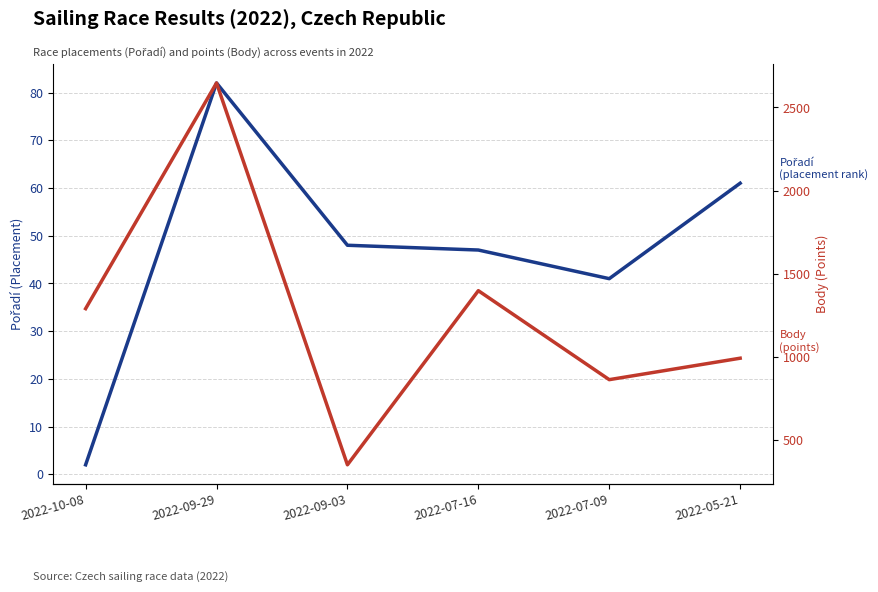

What is the sum of all Body values?

7541